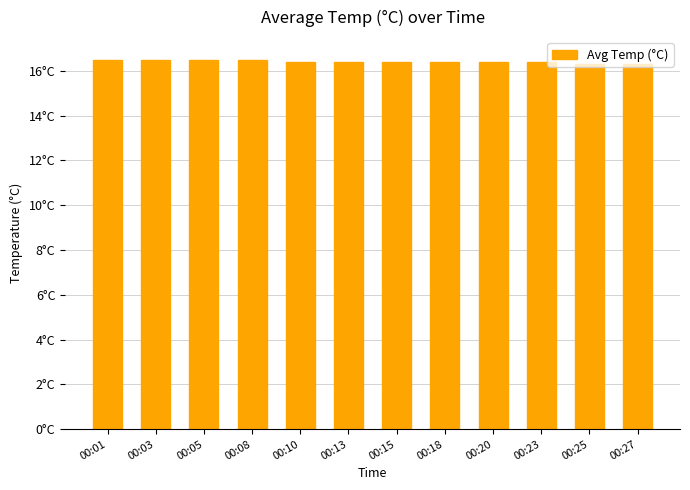

The value at 00:13 is 16.4. True or false?

True